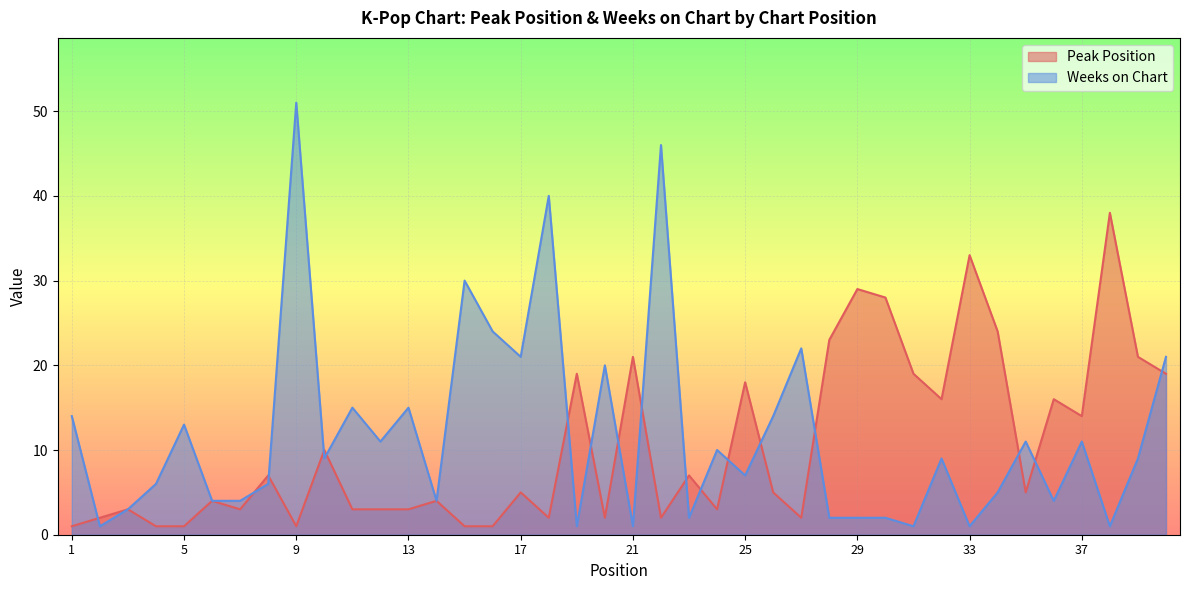

Which series has the largest range (max minus min)?

Weeks on Chart